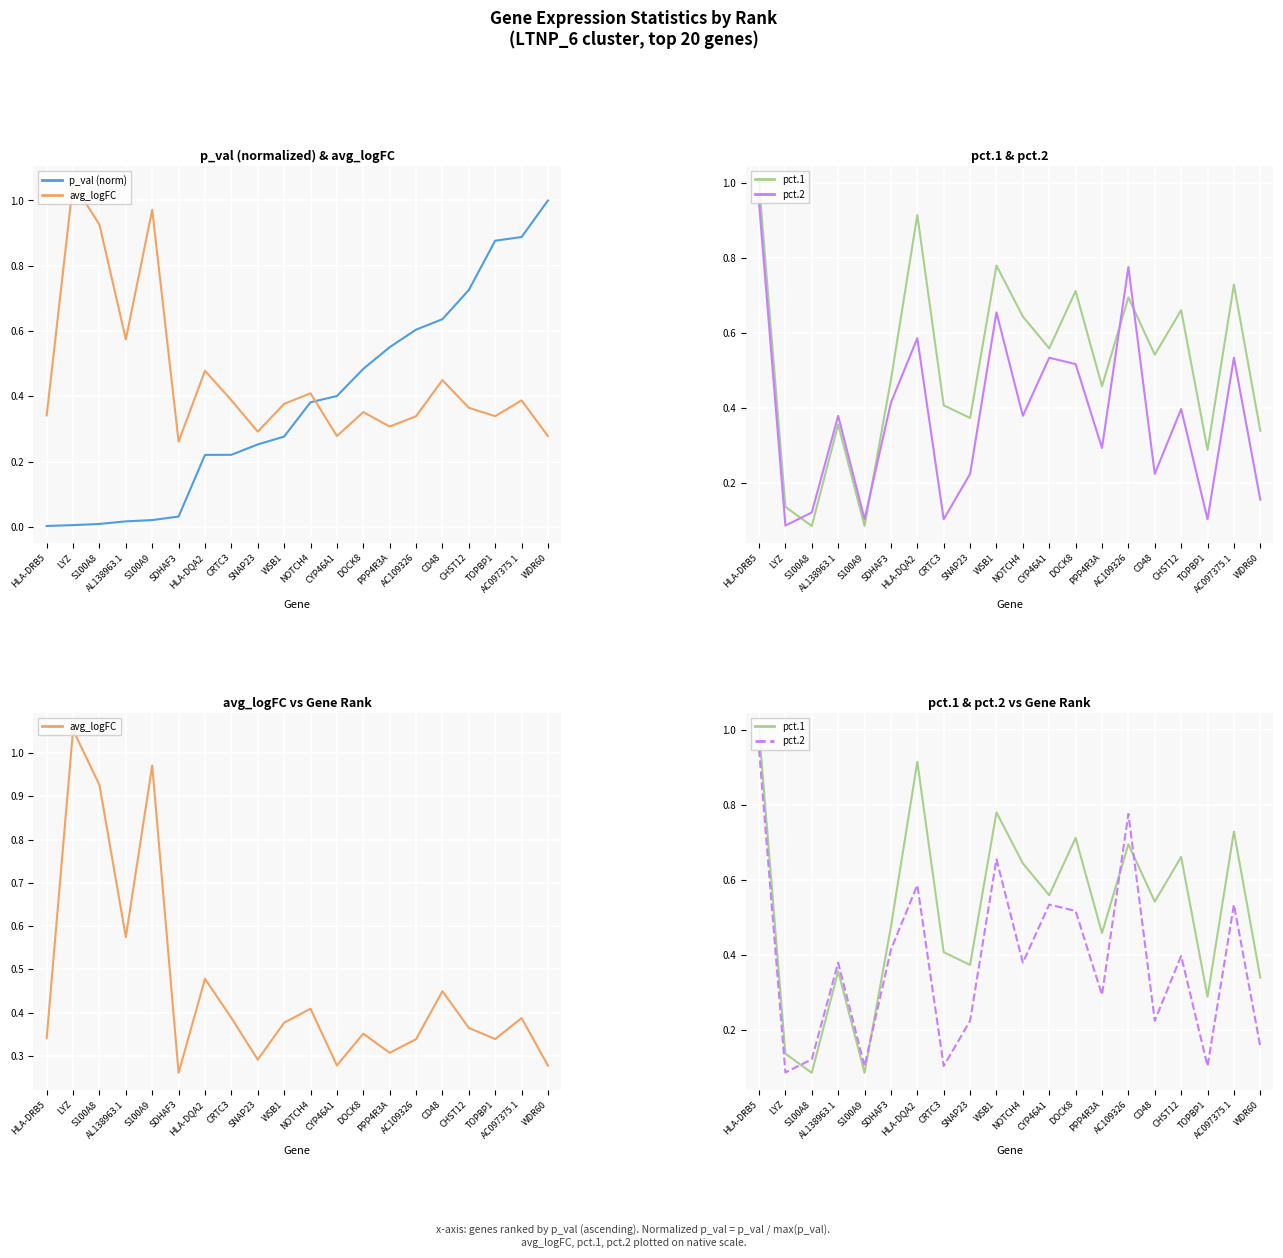

What is the lowest value of the pct.1 series?

0.1